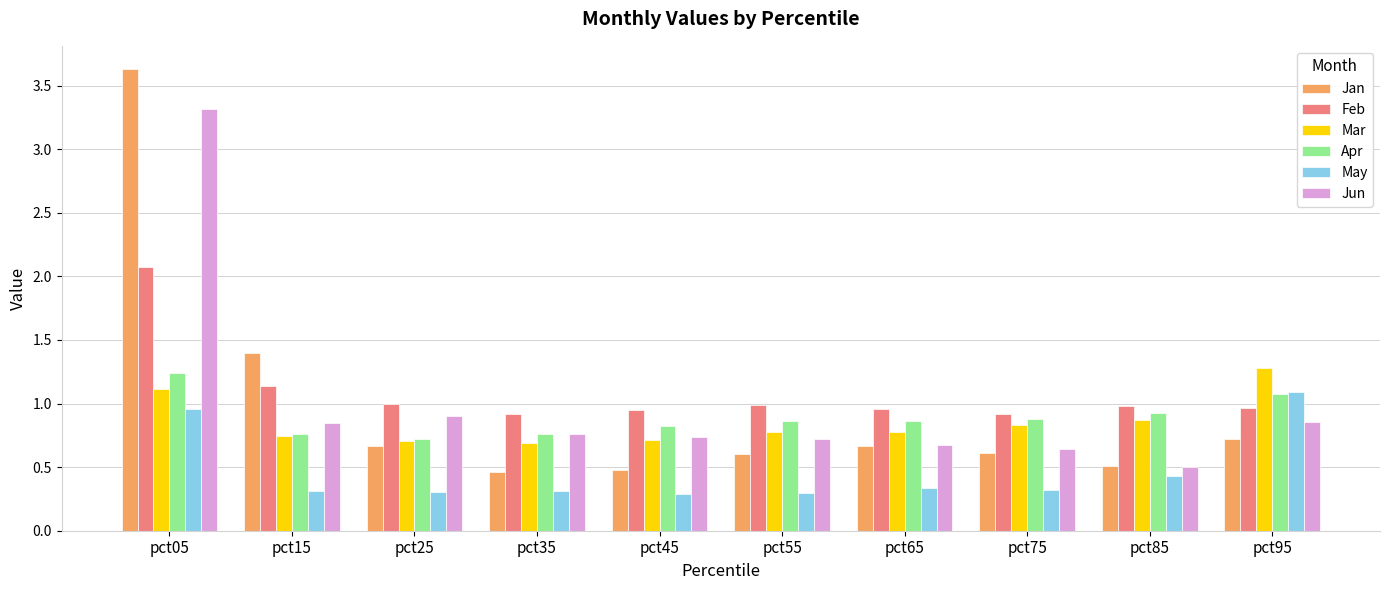

At how many categories does at least one series exceed 0?

10